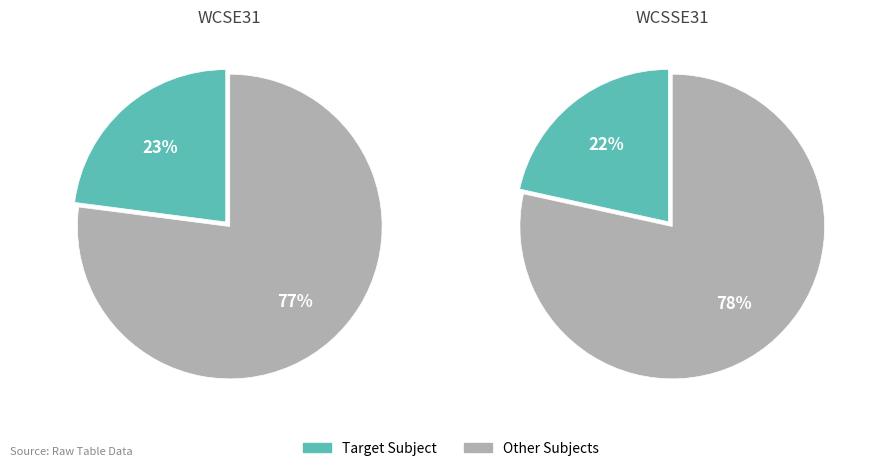

Is the sum of ARAVINDH W A and ALTRIN F greater than half?

No